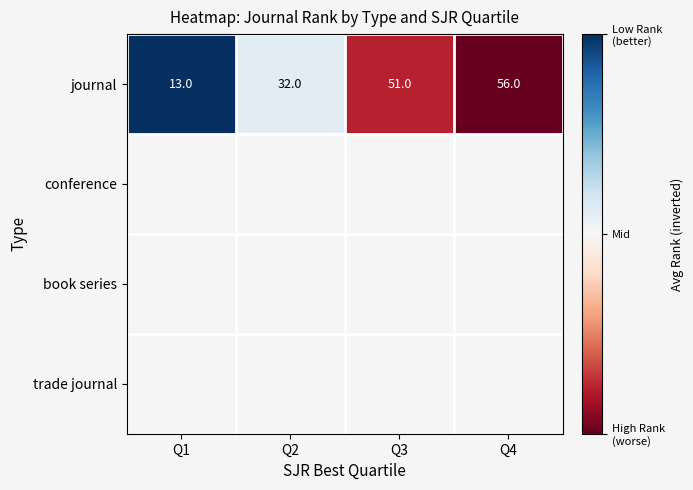

What is the highest value of the journal series?

56